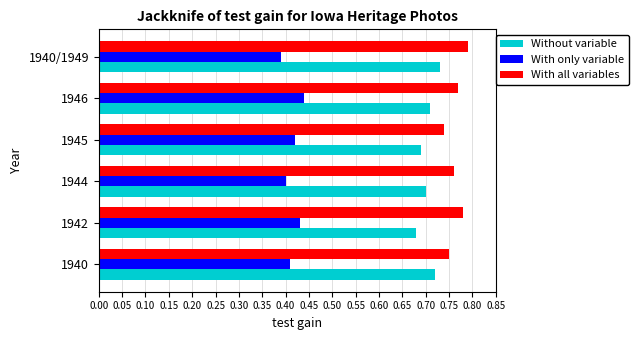

How many Without variable values are between 0 and 1?

6